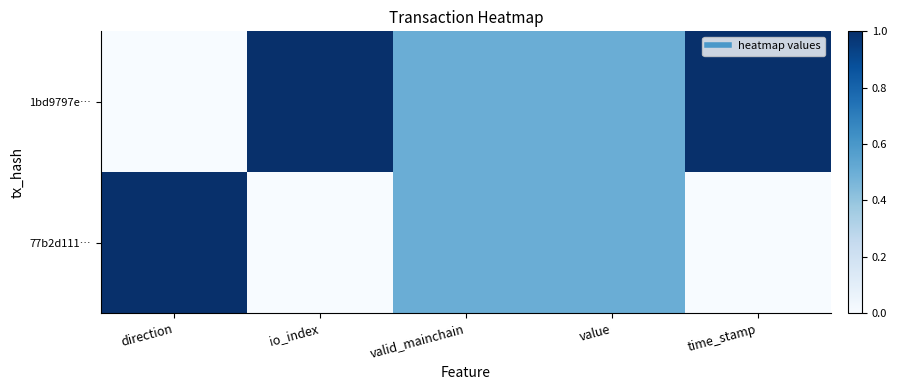

Which has a higher value, valid_mainchain or value?

valid_mainchain